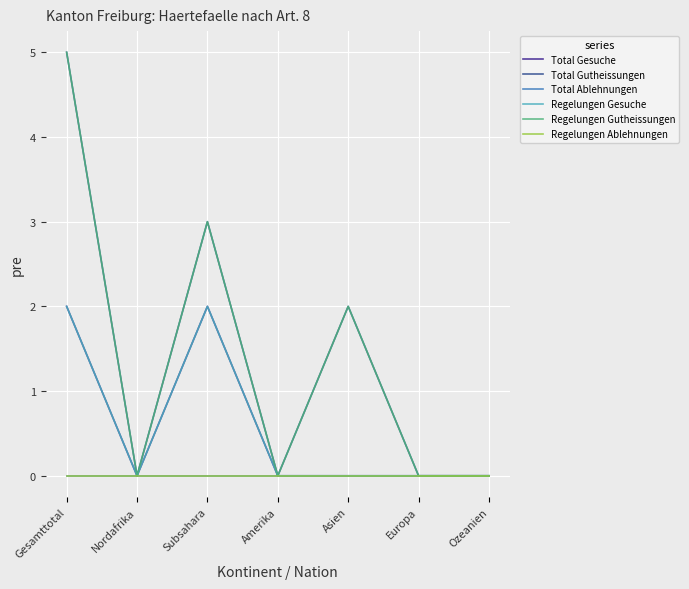

Rank the series by their maximum value, from highest to lowest.

Total Gutheissungen, Regelungen Gutheissungen, Total Gesuche, Regelungen Gesuche, Total Ablehnungen, Regelungen Ablehnungen